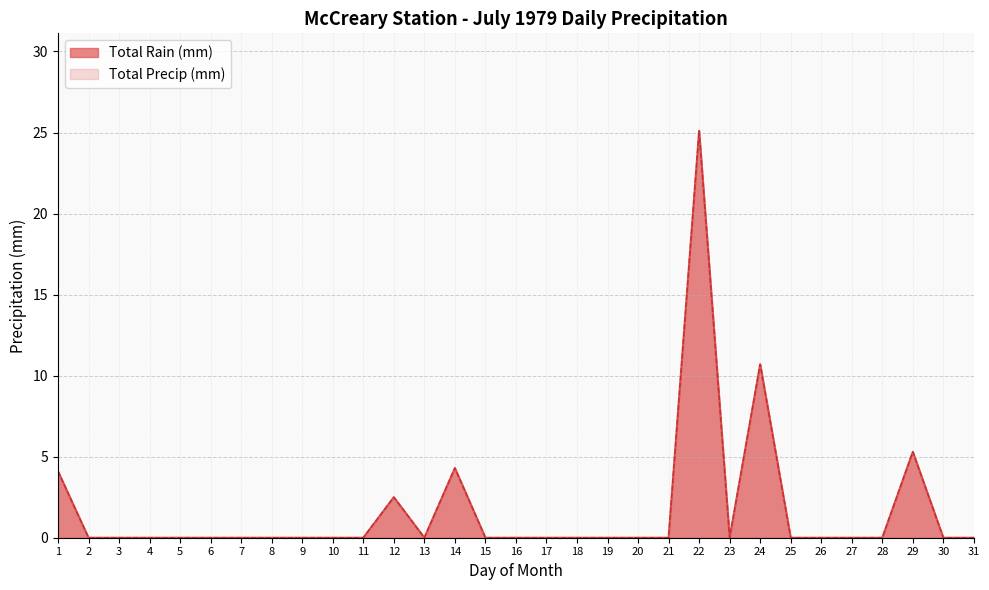

Reading left to right, transcribe all the data shown in this chart.

Total Rain (mm): 4.1	0.0	0.0	0.0	0.0	0.0	0.0	0.0	0.0	0.0	0.0	2.5	0.0	4.3	0.0	0.0	0.0	0.0	0.0	0.0	0.0	25.1	0.0	10.7	0.0	0.0	0.0	0.0	5.3	0.0	0.0
Total Precip (mm): 4.1	0.0	0.0	0.0	0.0	0.0	0.0	0.0	0.0	0.0	0.0	2.5	0.0	4.3	0.0	0.0	0.0	0.0	0.0	0.0	0.0	25.1	0.0	10.7	0.0	0.0	0.0	0.0	5.3	0.0	0.0